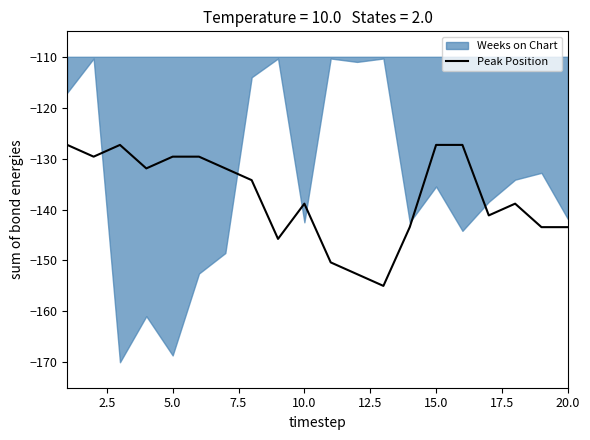

True or false: Peak Position has a value of -206.1 at 20.0.

False